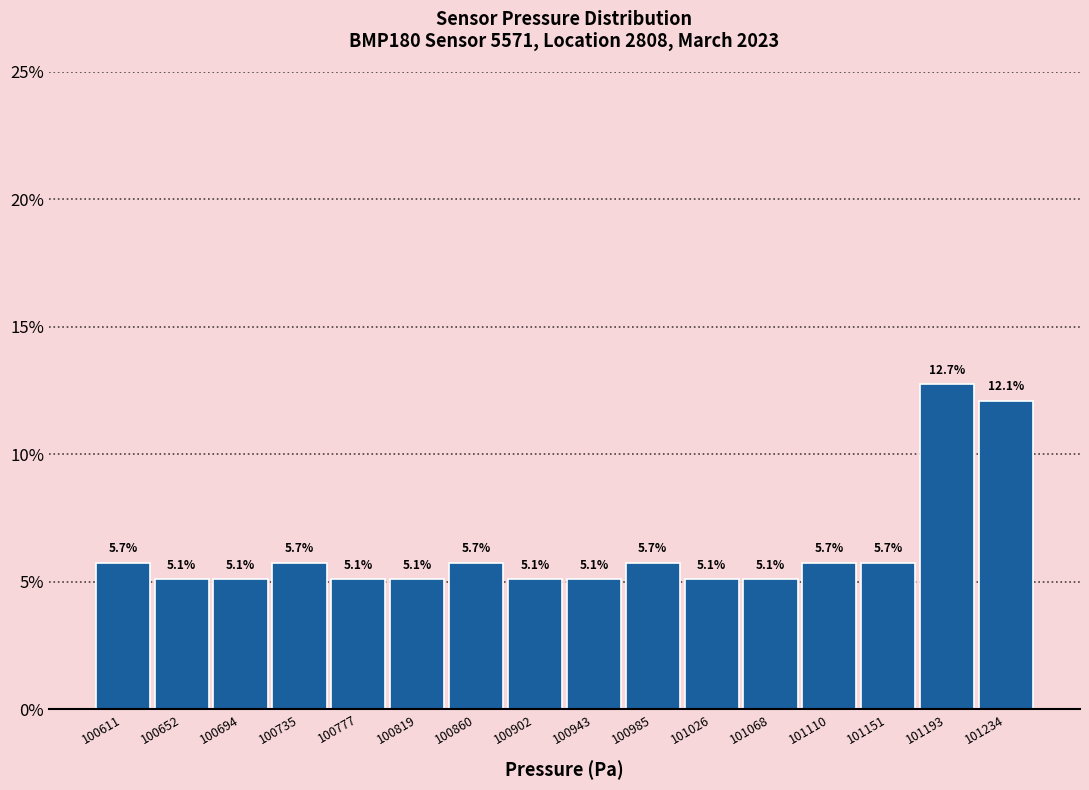

What is the height of the bar covering 100965 to 101005 on the x-axis? The bar edges are not printed on the chart, so give them approximately, as read against the axis.

5.7